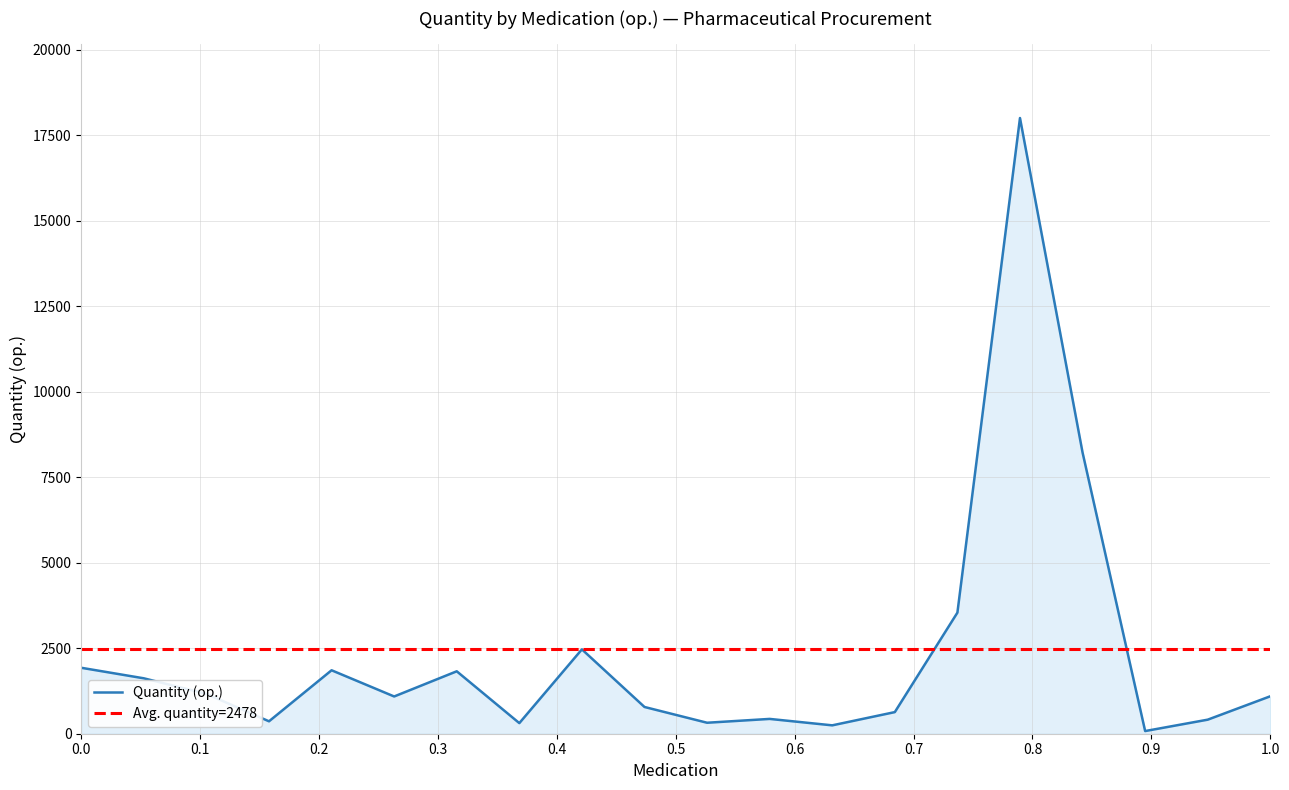

Count the number of data series in this chart.

1